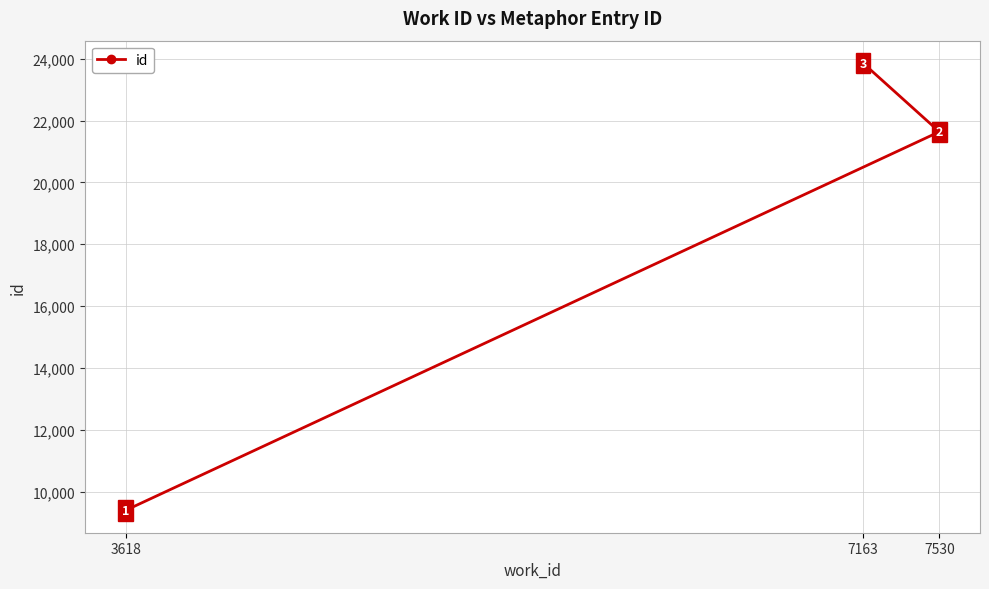

Reading right to left, what are all the values shown in this chart?

7530=21640	7163=23863	3618=9394